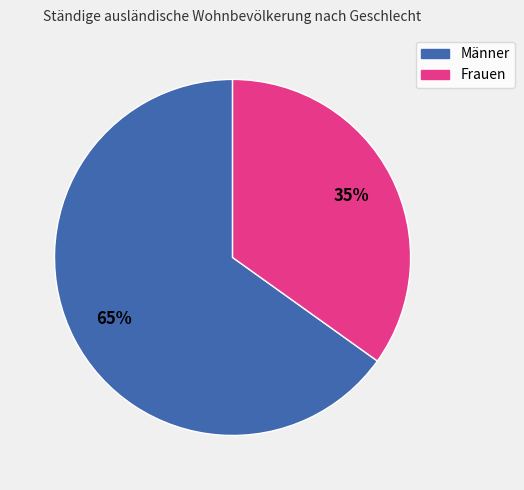

Which has a higher value, Männer or Frauen?

Männer